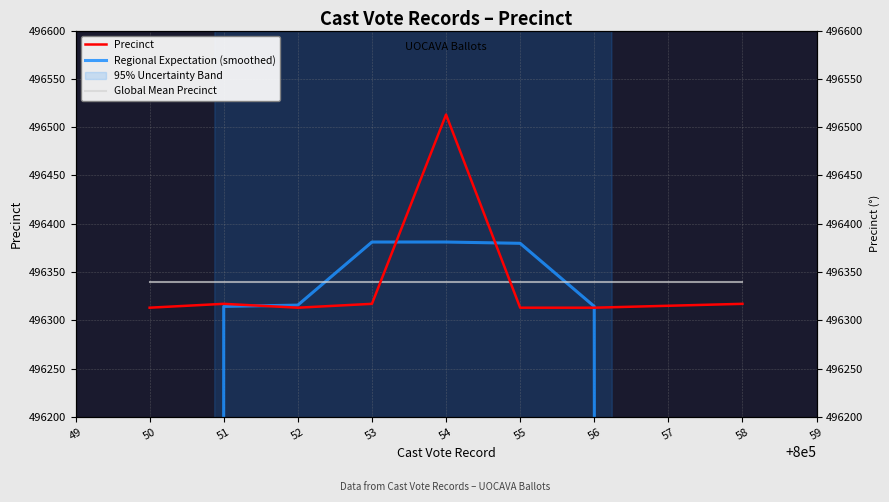

Rank the series by their maximum value, from lowest to highest.

Global Mean Precinct, Regional Expectation (smoothed), Precinct